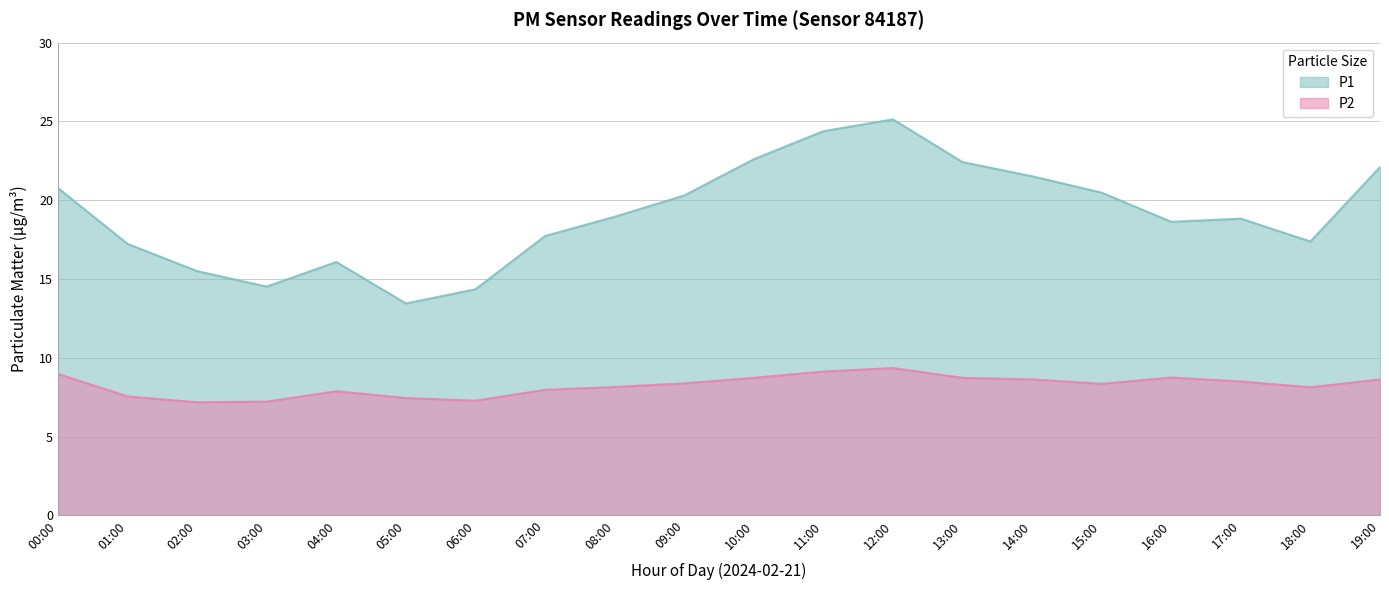

What is the value of the P2 point at the 12th from the left?

9.1